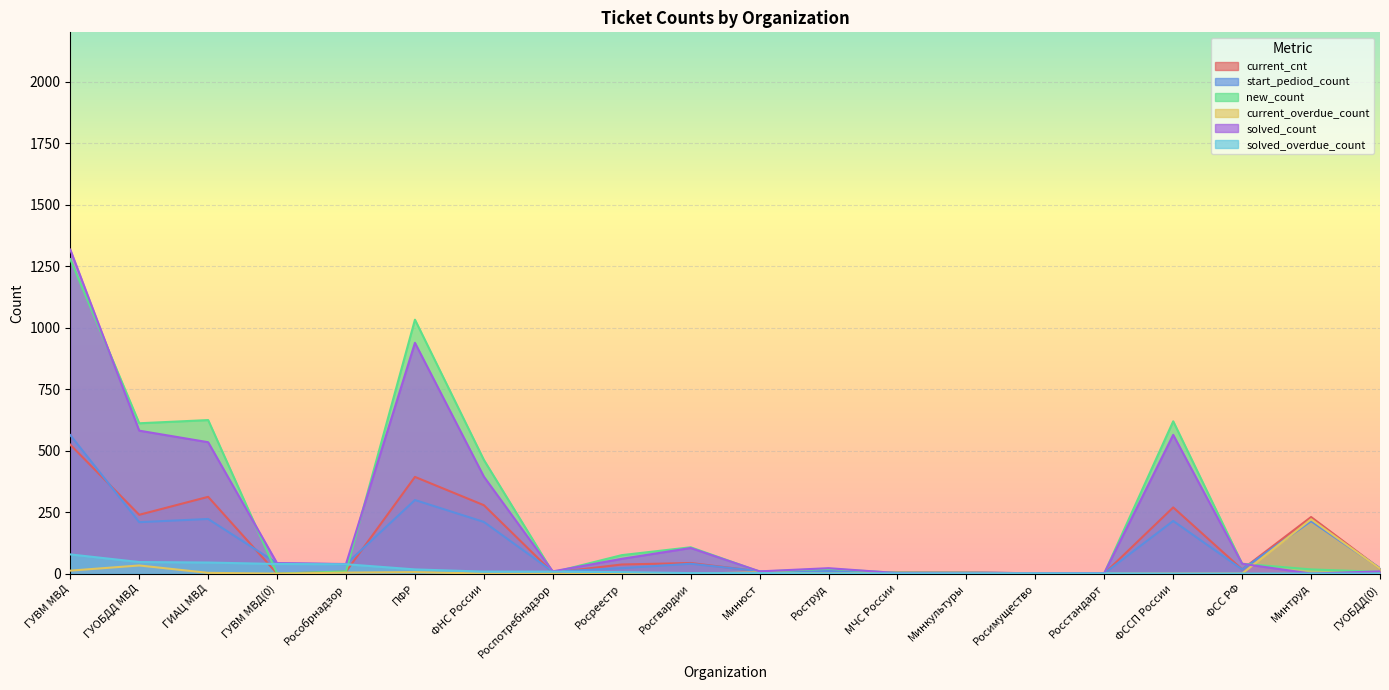

Which series has the largest total across all categories?

new_count